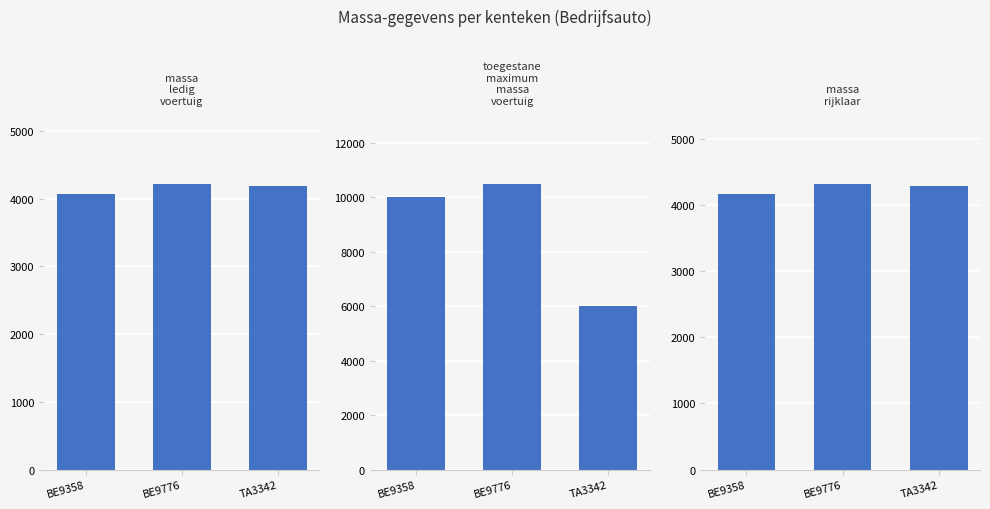

What is the average value of the toegestane_maximum_massa_voertuig series?

8833